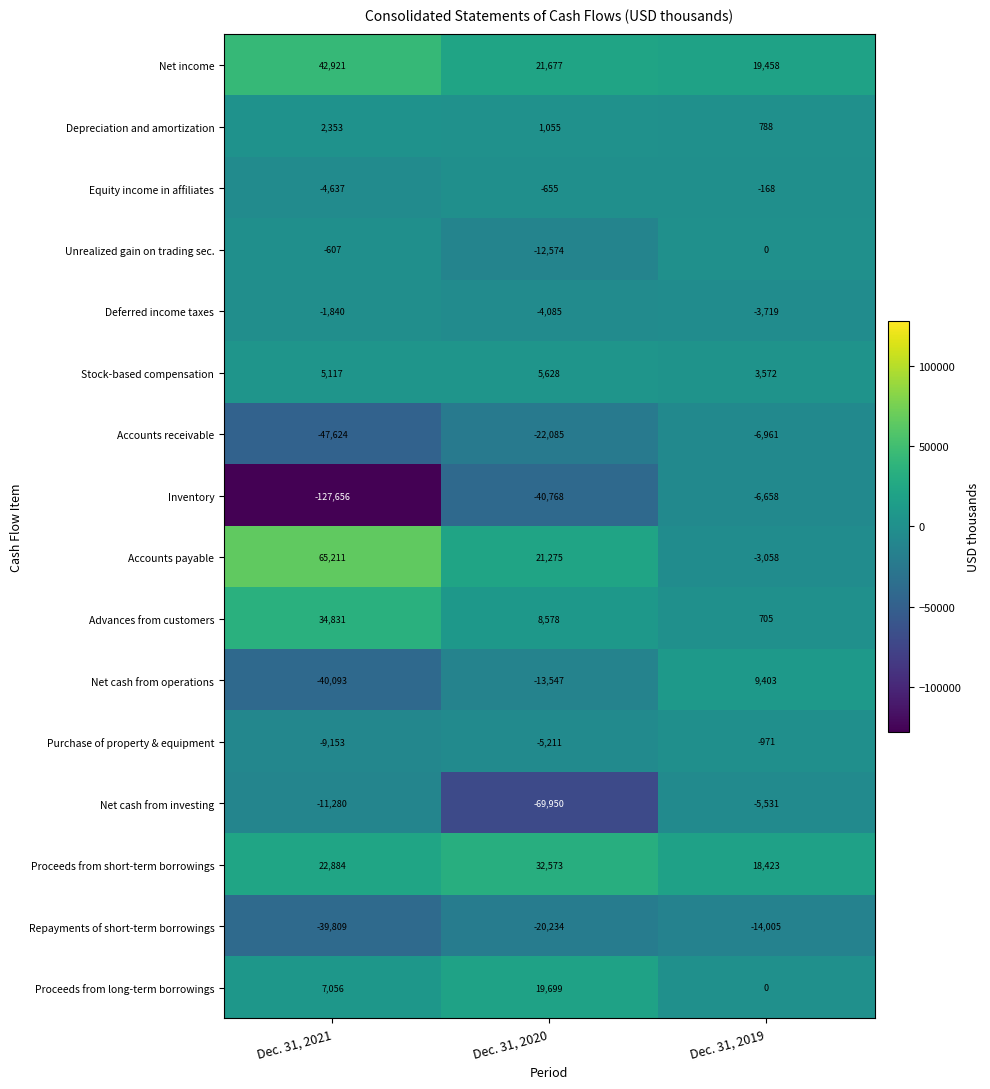

What is the spread (max minus min) of values at Dec. 31, 2021?

192867